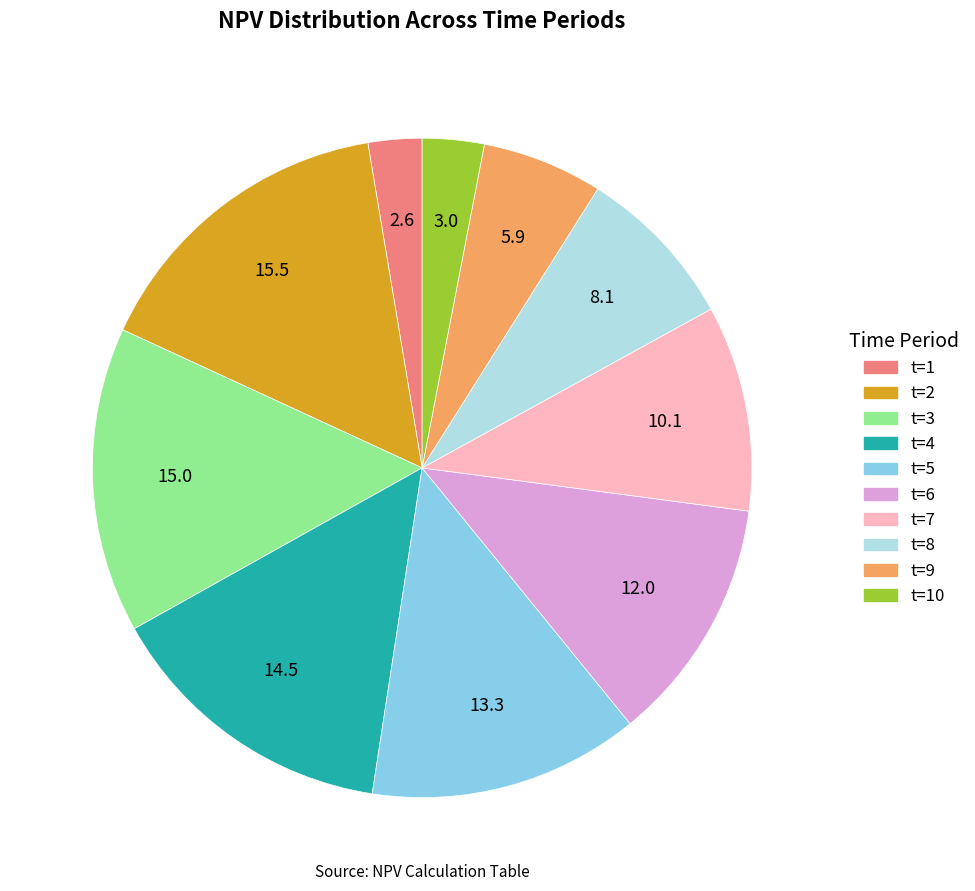

Is there a majority slice in this chart?

No